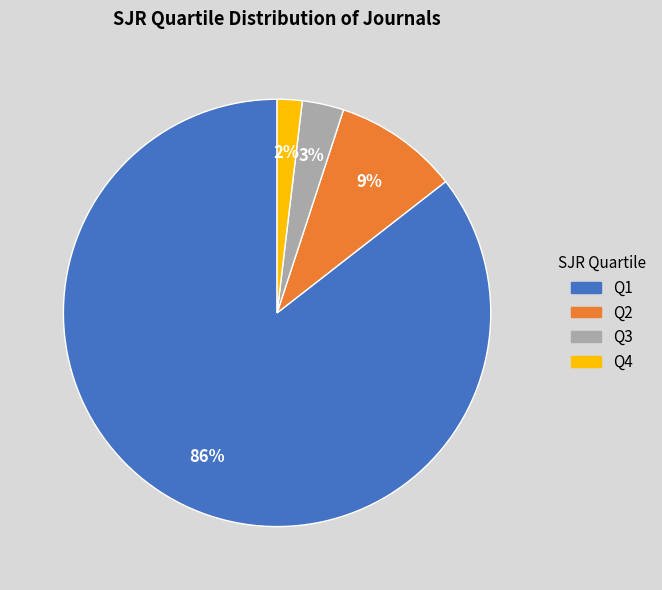

Is the sum of Q4 and Q1 greater than half?

Yes